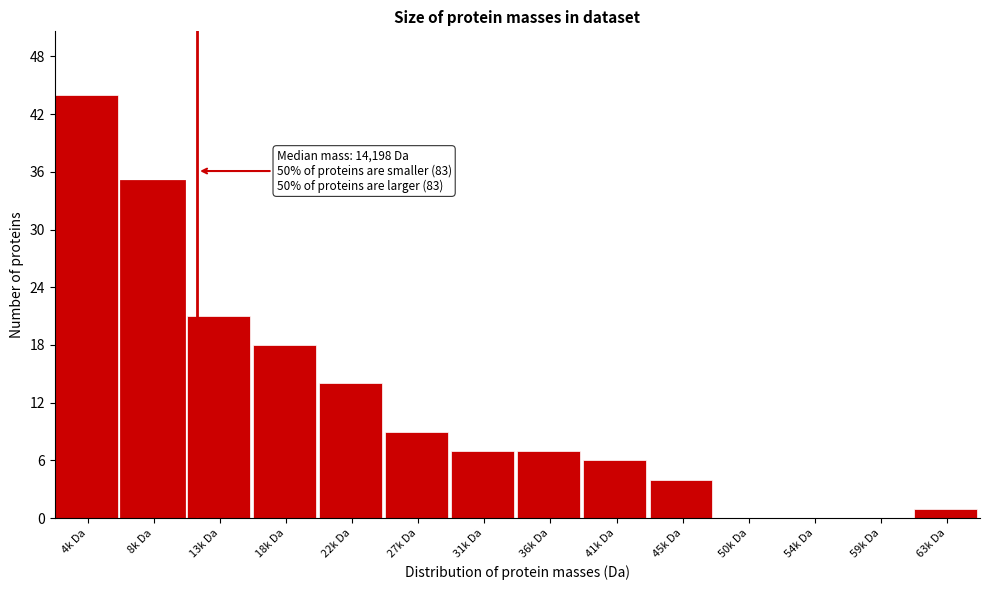

Reading left to right, extract all data points from this chart.

4k Da=44	8k Da=35	13k Da=21	18k Da=18	22k Da=14	27k Da=9	31k Da=7	36k Da=7	41k Da=6	45k Da=4	50k Da=0	54k Da=0	59k Da=0	63k Da=1